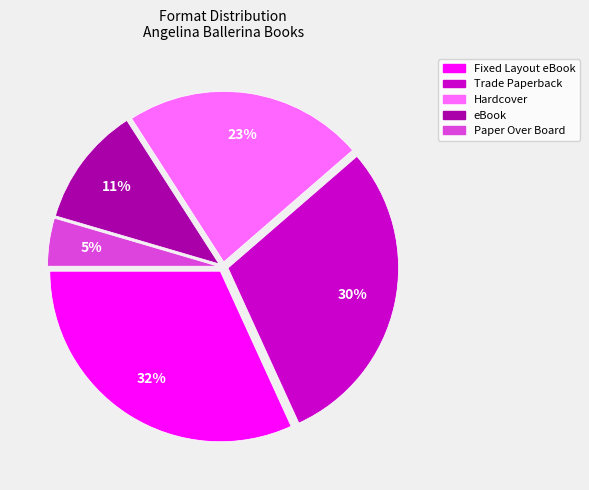

What is the largest slice in the pie chart?

Fixed Layout eBook